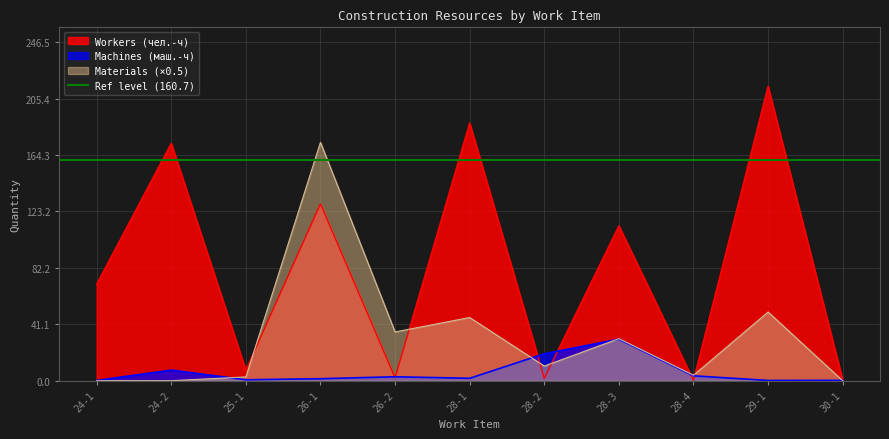

What is the sum of all Machines (маш.-ч) values?

68.6